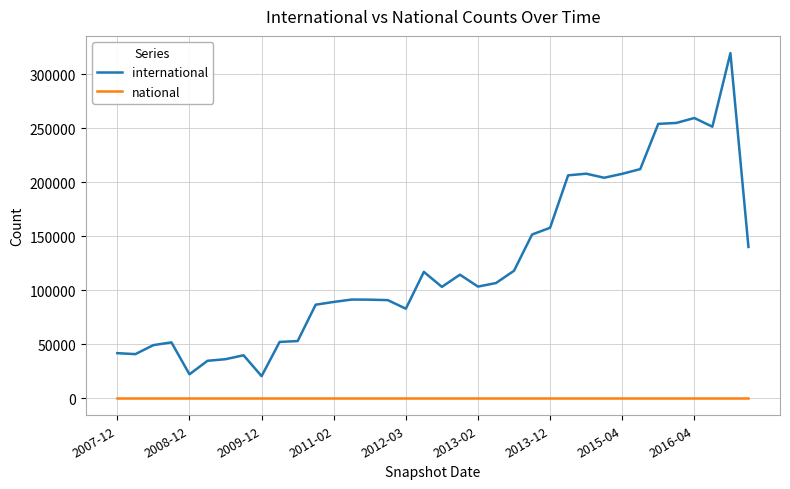

What is the difference between the maximum and minimum values in the international series?

299169